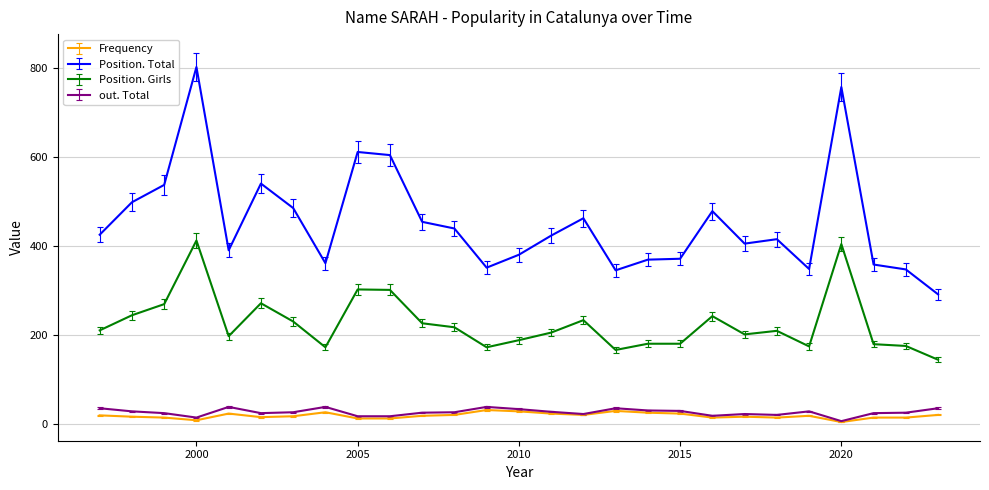

Which series has the largest total across all categories?

Position. Total